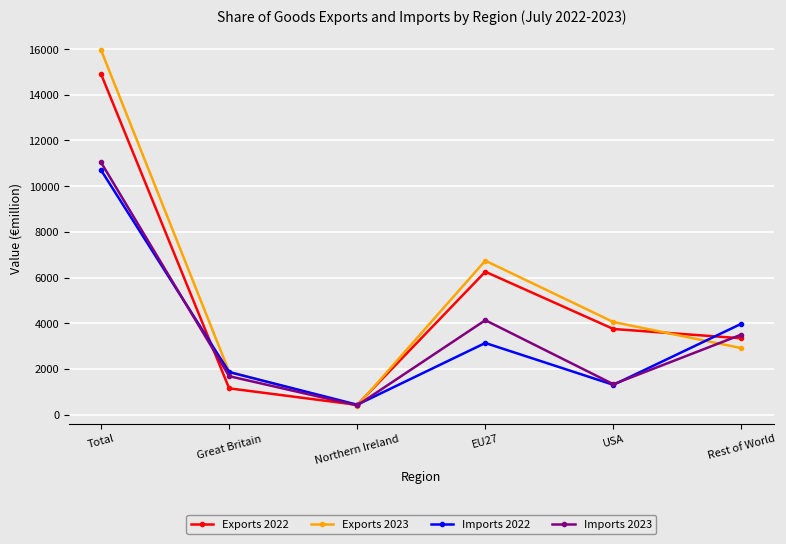

What is the sum of the Imports 2023 values at Northern Ireland and Total?

11438